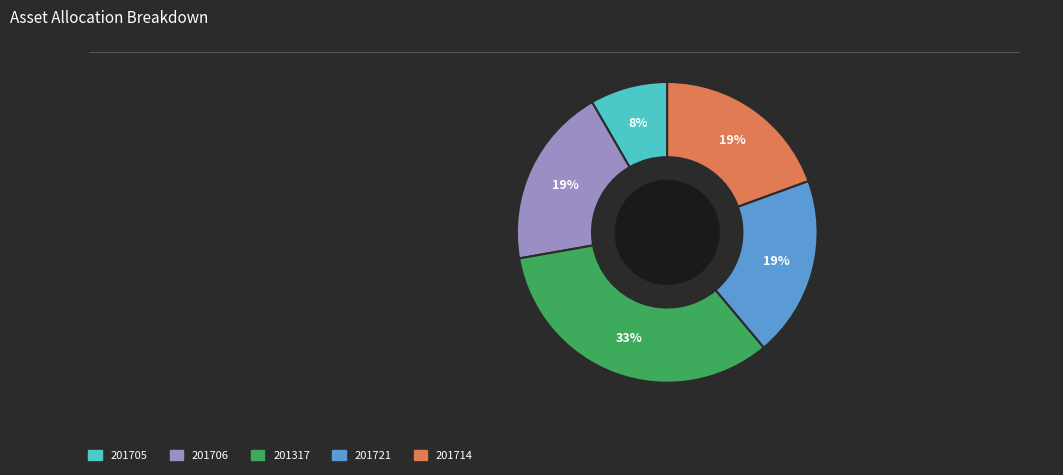

Does 201721 represent more than half of the total?

No